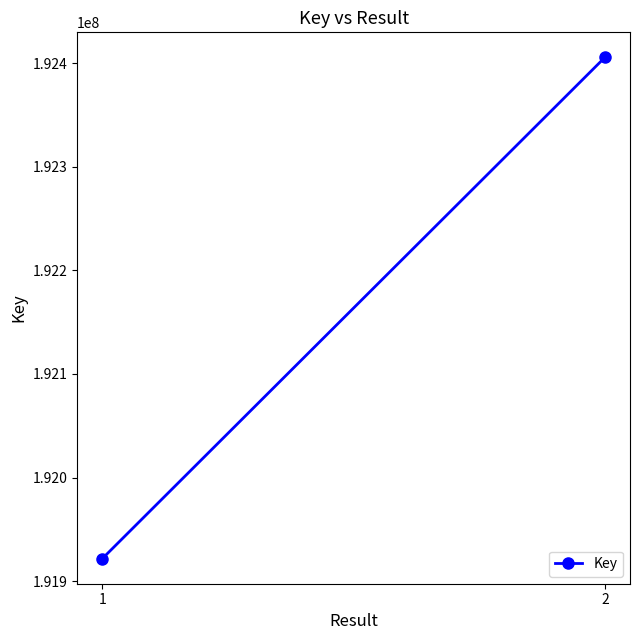

Is this an area chart (filled region under the line)?

No